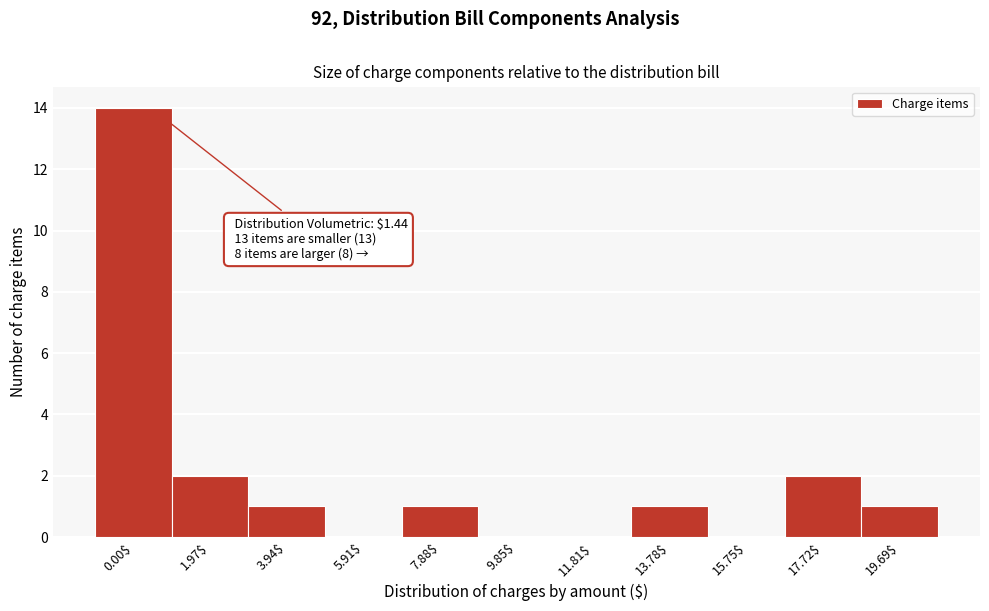

True or false: the data shows 0 at 19.69$.

False